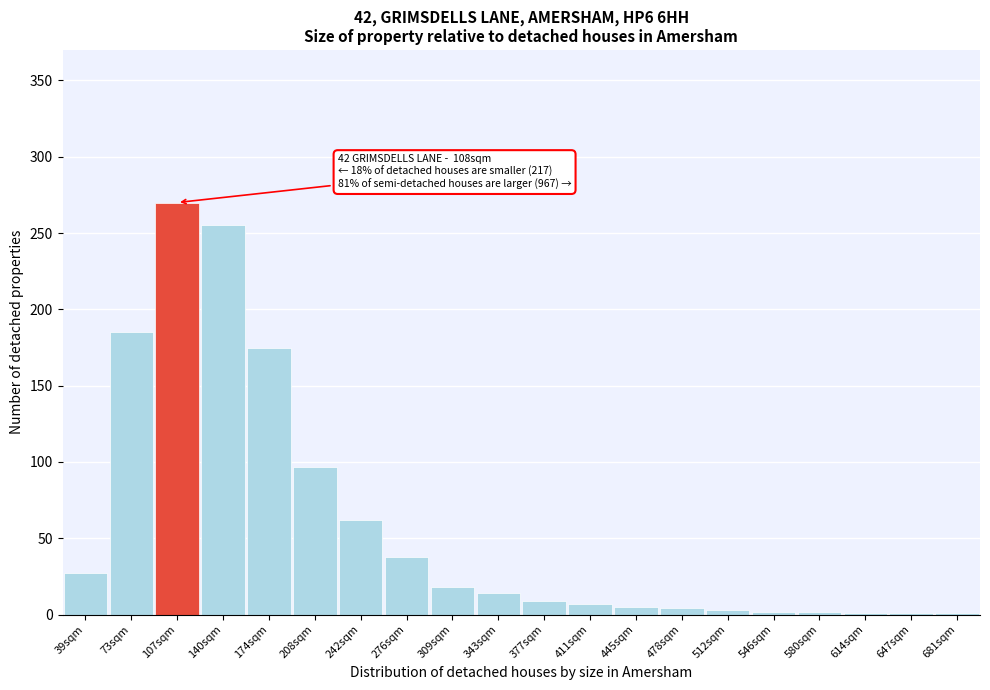

What is the greatest value displayed?

270